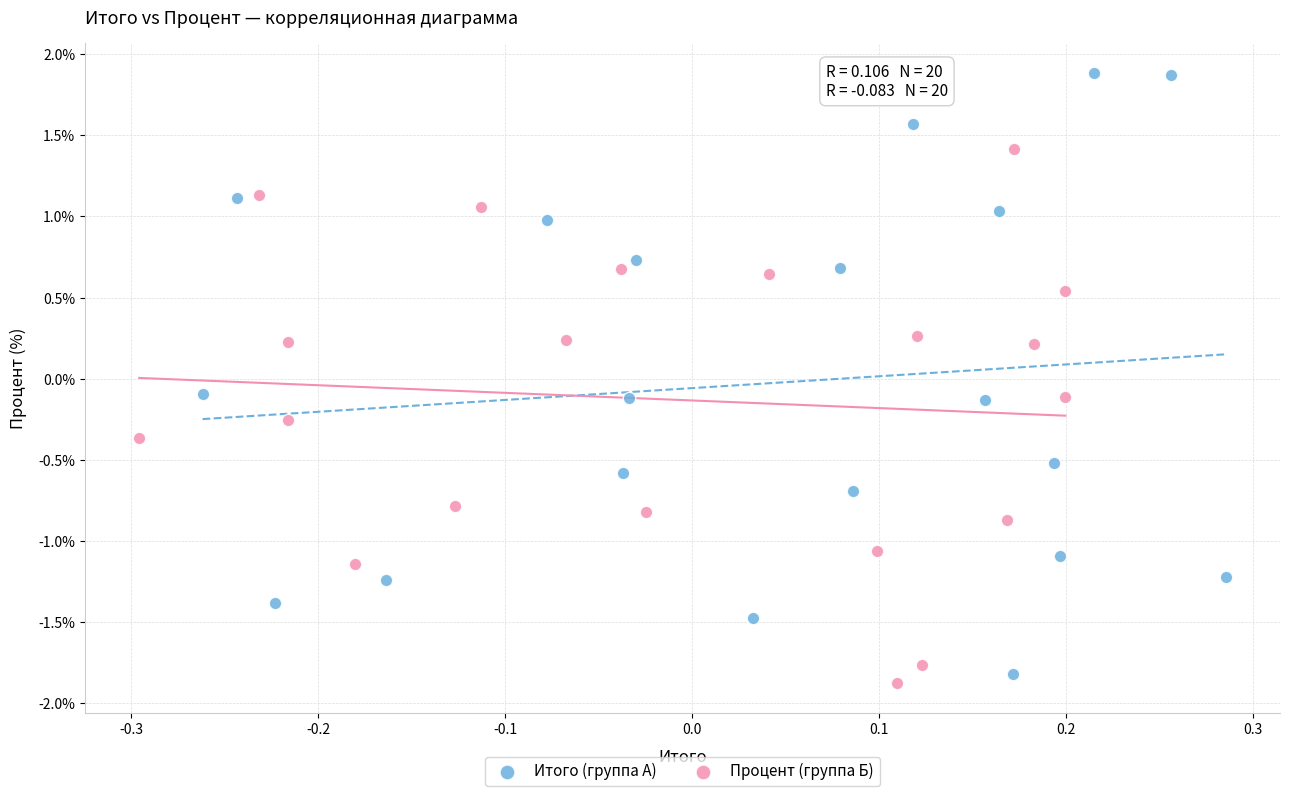

Which series reaches the maximum Y coordinate?

Итого (группа А)